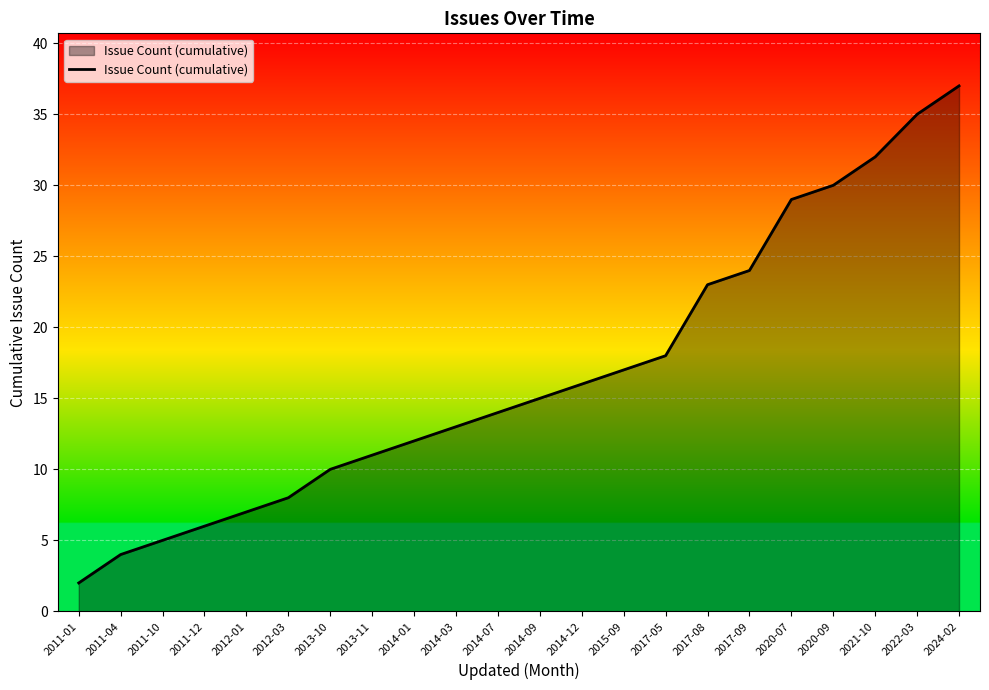

Which category has the lowest value across all series?

2011-01